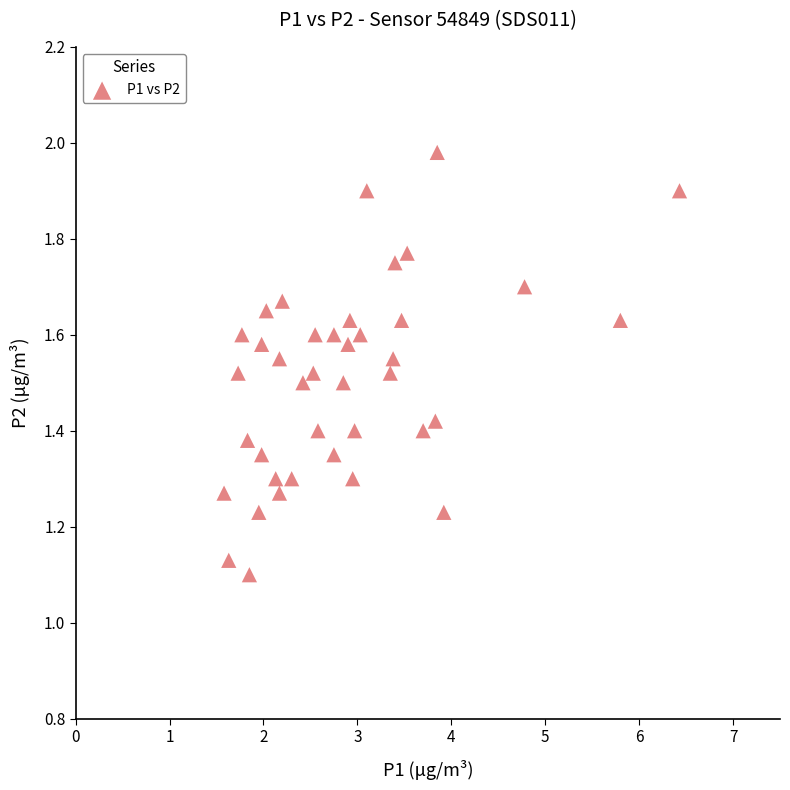

What is the range of Y values (max minus min)?

0.9